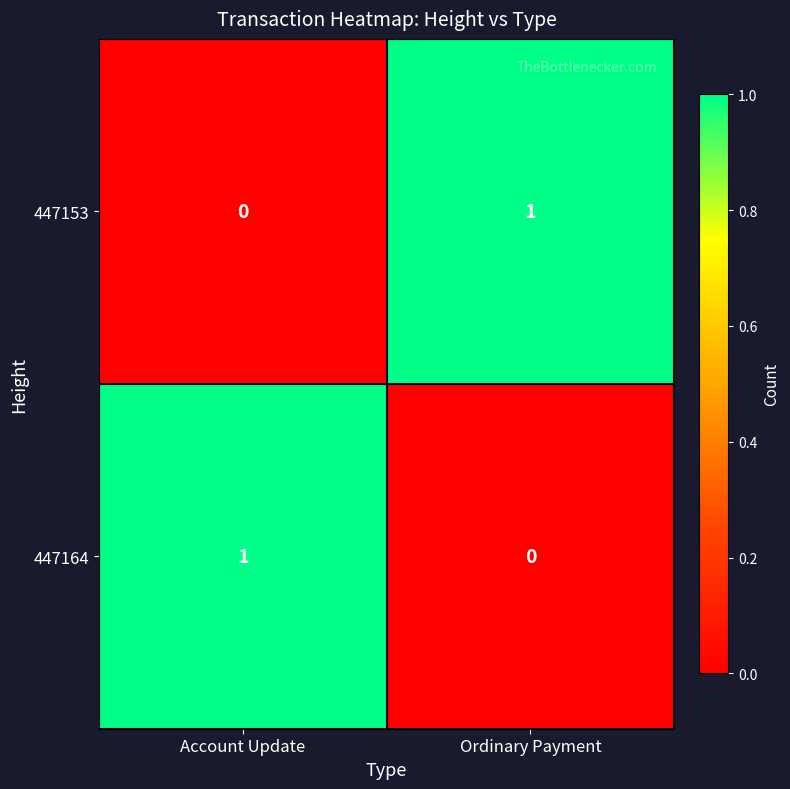

The 447153 series shows 0 at Ordinary Payment. True or false?

False